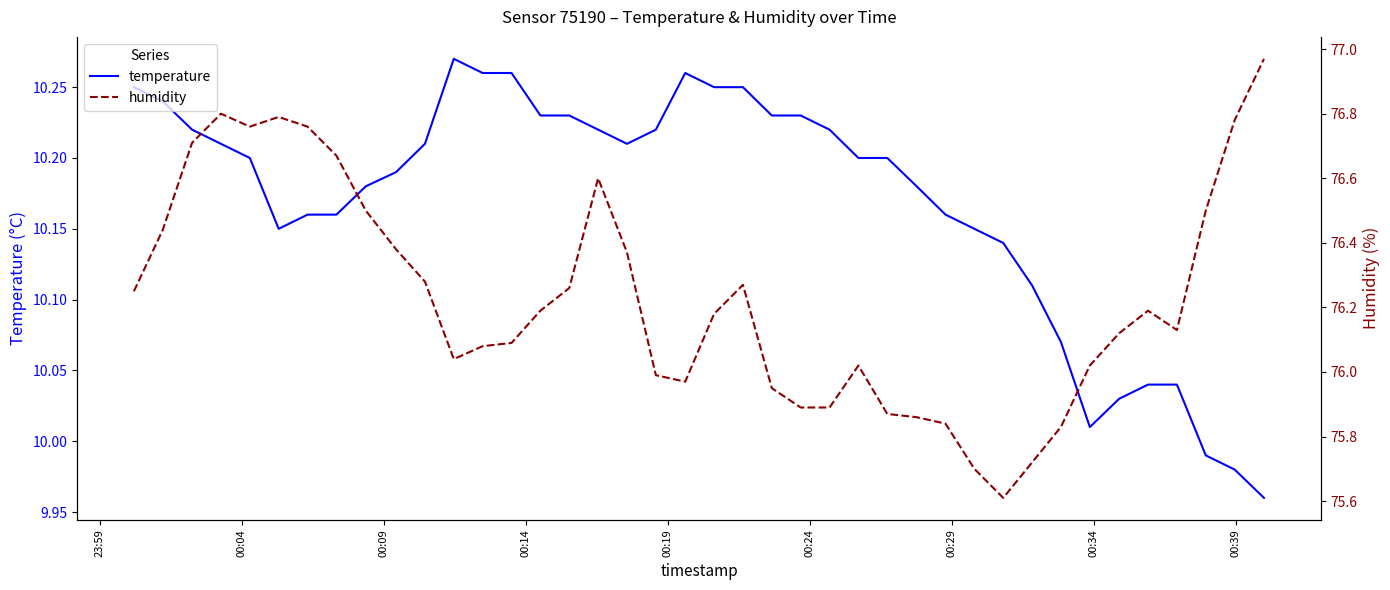

How many interior local peaks does the humidity series have?

6